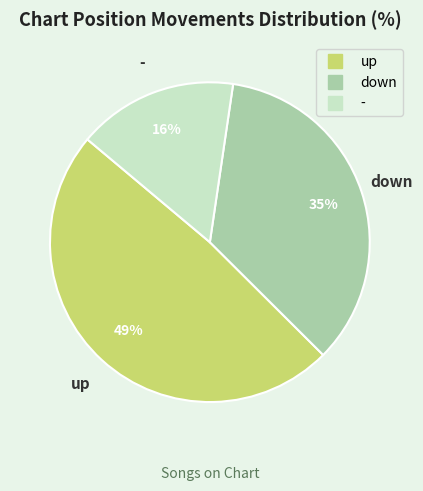

Which slice is the largest?

up